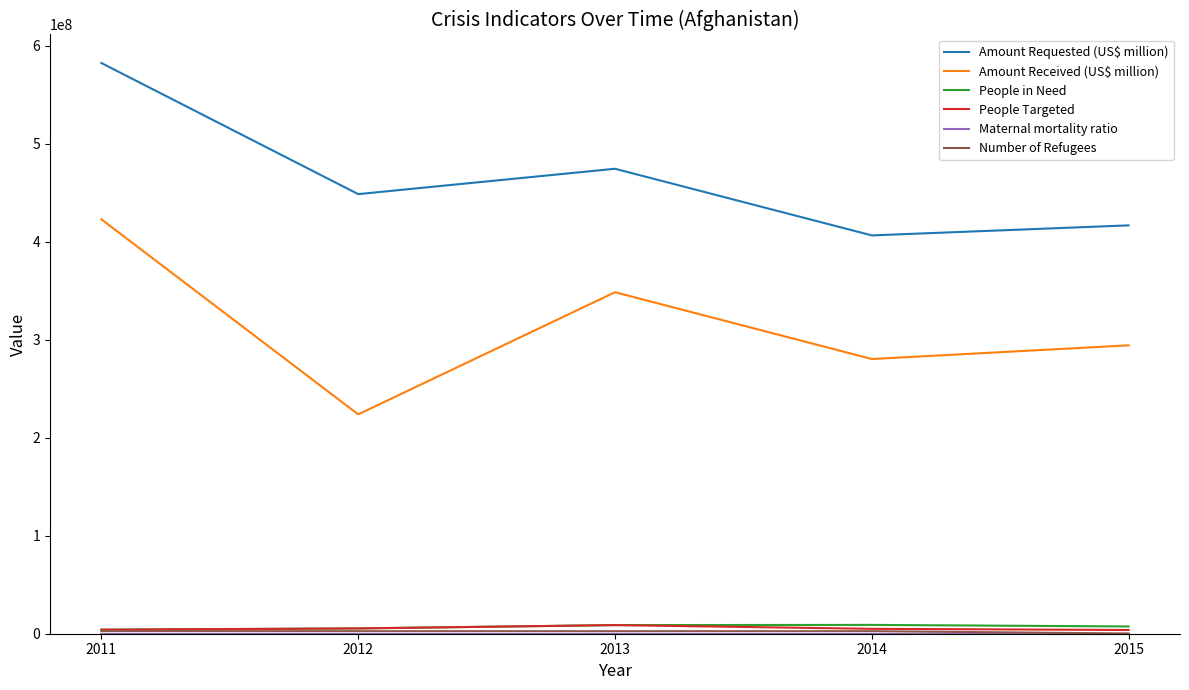

Which series has the widest spread of values?

Amount Received (US$ million)